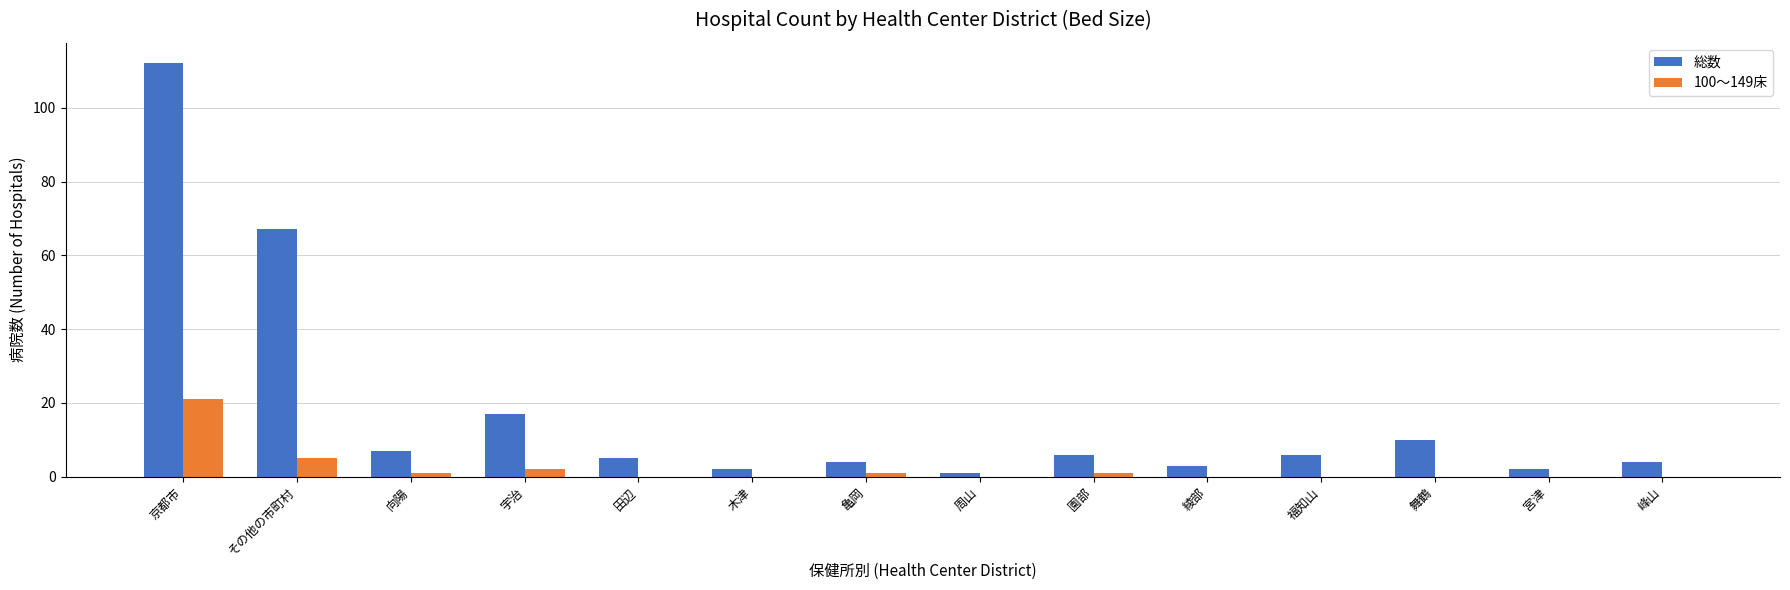

How many distinct data groups are displayed?

2